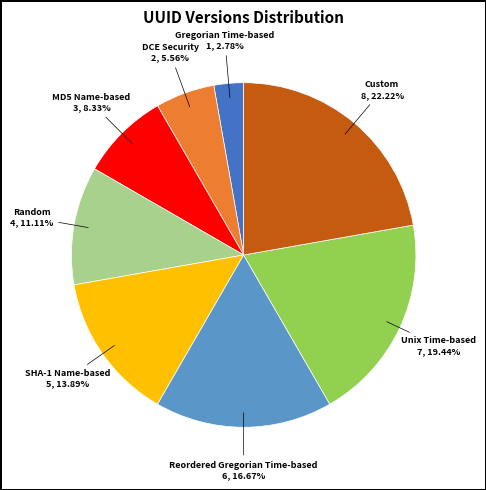

How many segments does this pie chart have?

8